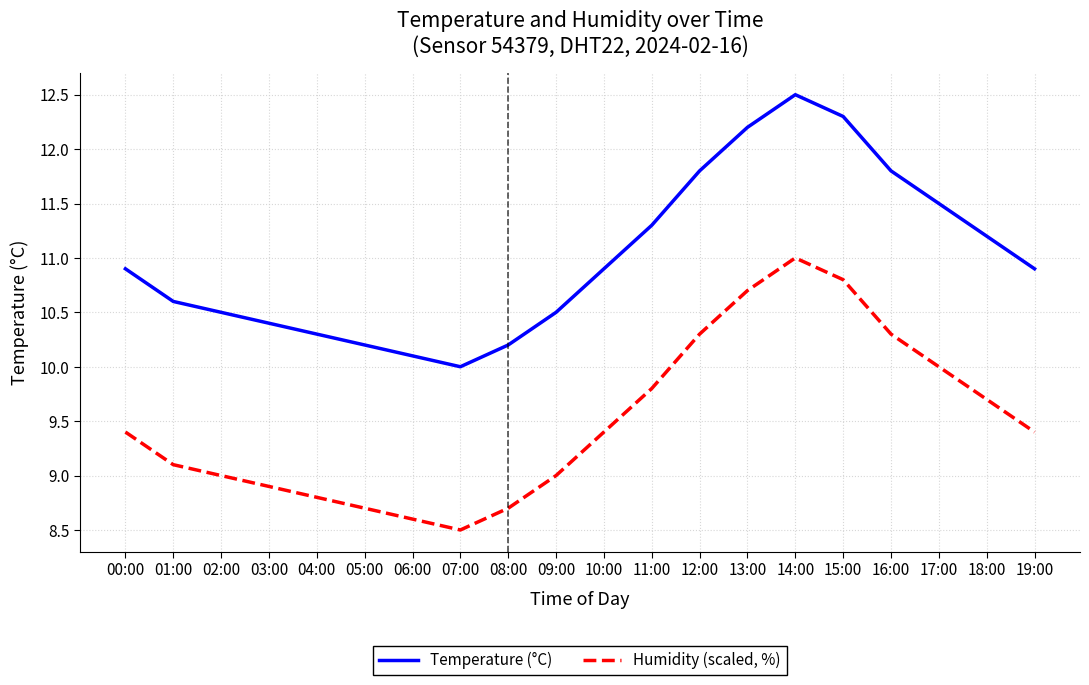

What is the difference between the maximum and minimum values in the Humidity (scaled, %) series?

2.5